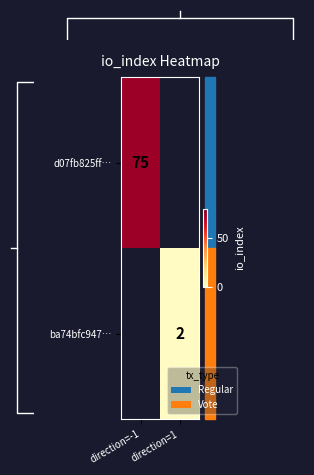

The value of ba74bfc947… at direction=1 is 3.1. True or false?

False